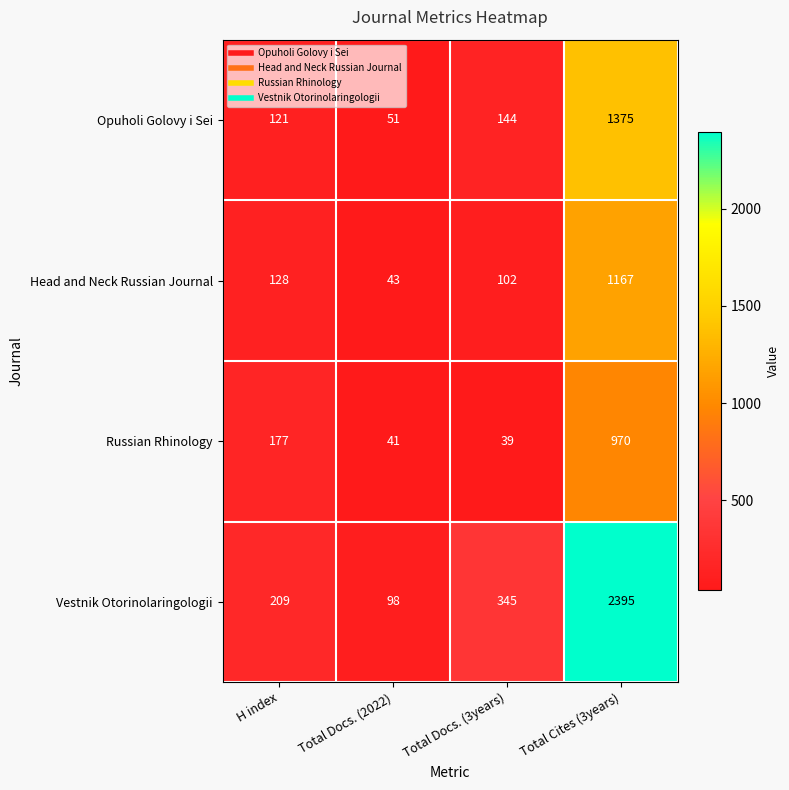

Which series has the widest spread of values?

Vestnik Otorinolaringologii